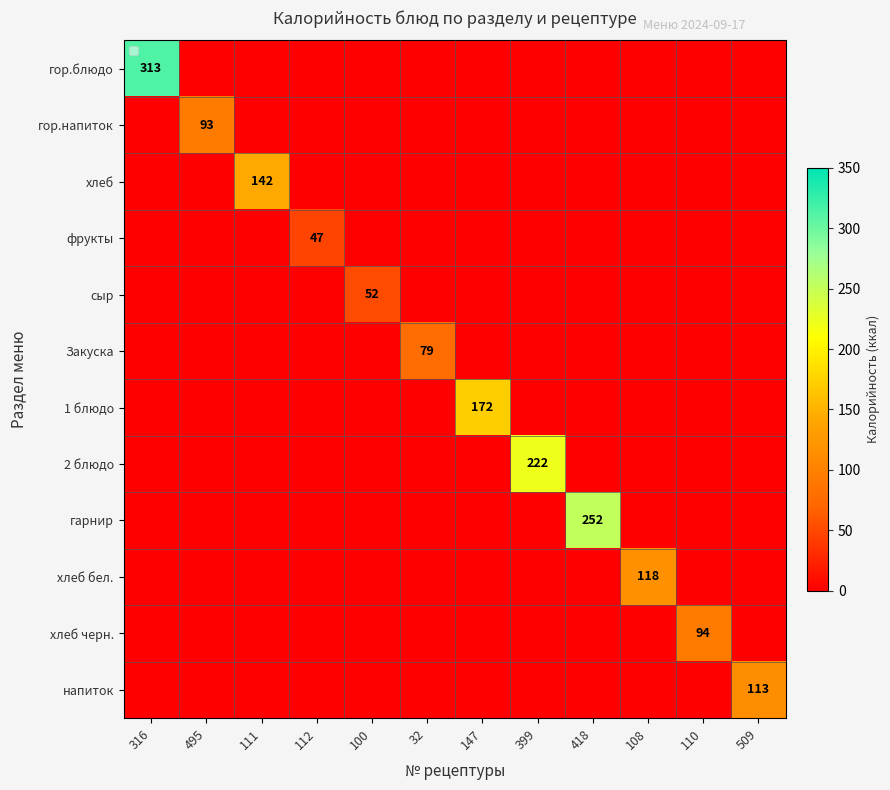

Is the value of 2 блюдо at 147 greater than the value of 1 блюдо at 147?

No